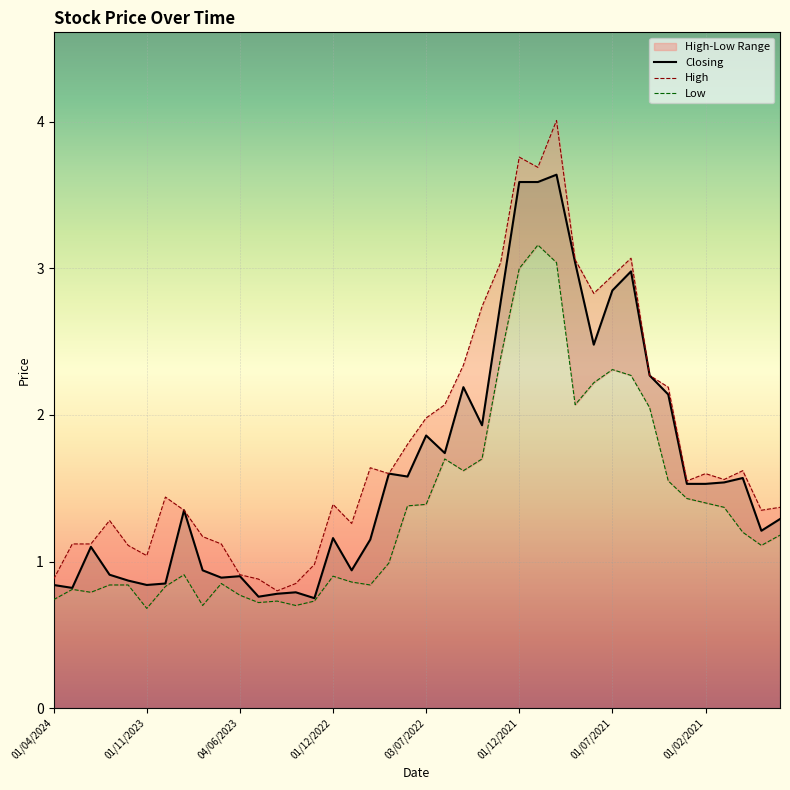

True or false: High and Low cross at least once.

False